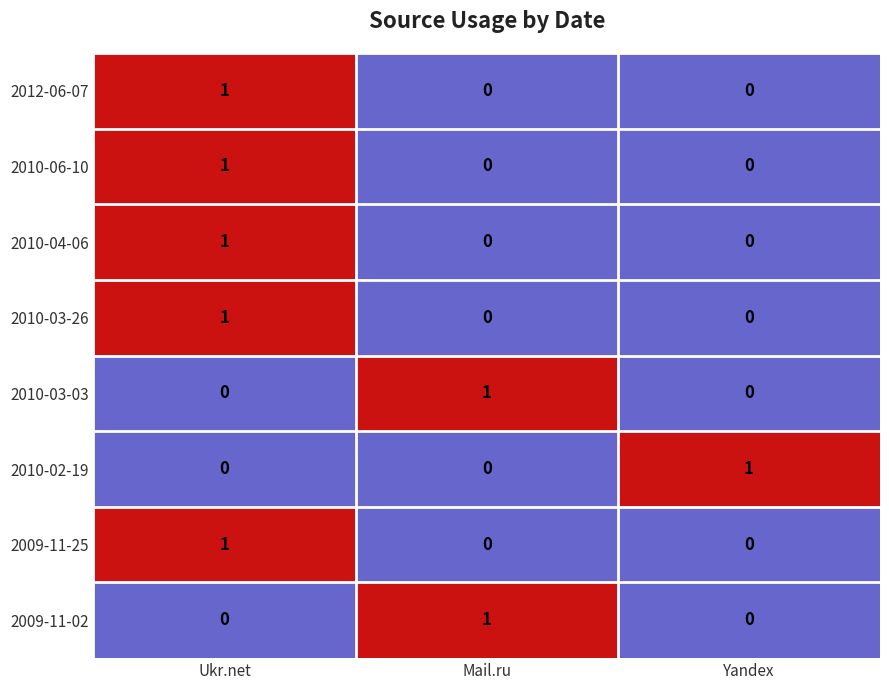

At which category is the sum across all series the highest?

Ukr.net